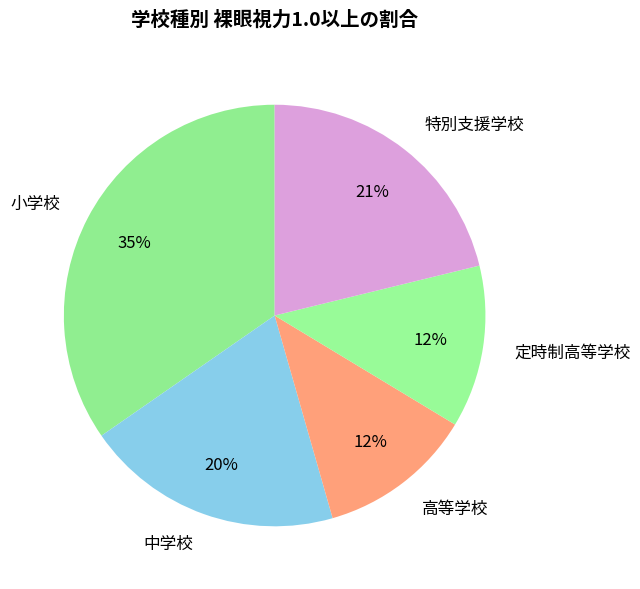

Does 定時制高等学校 represent more than half of the total?

No